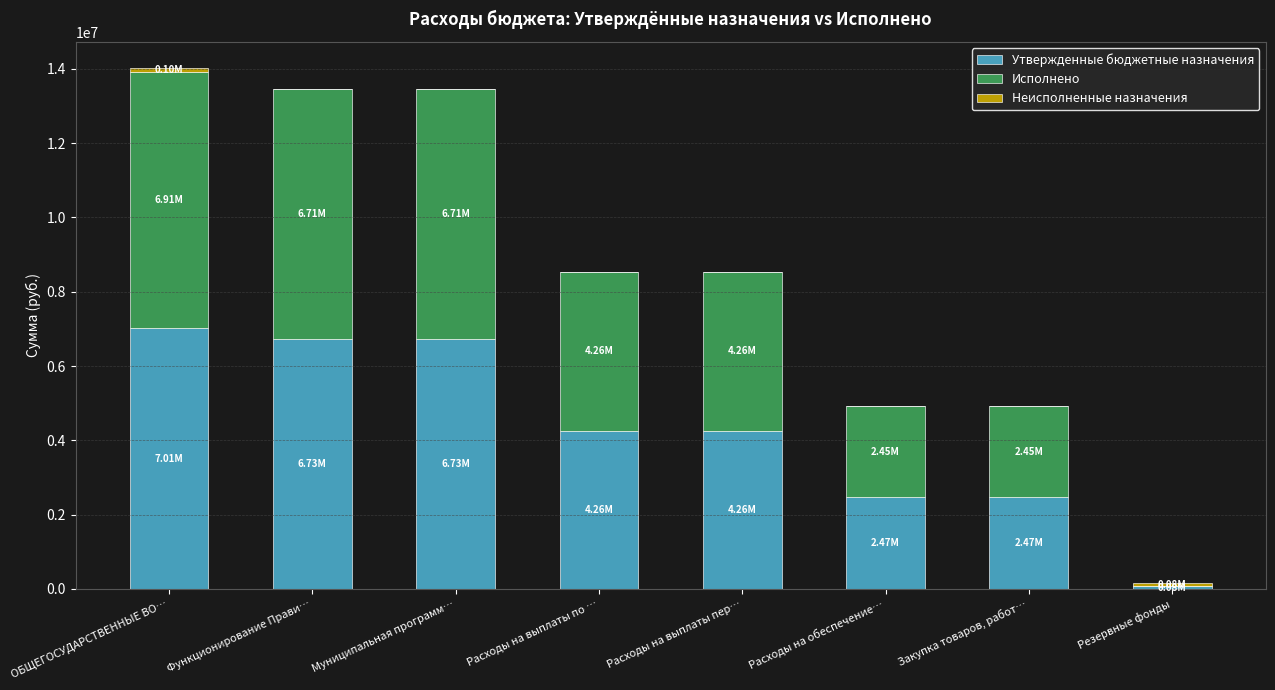

Does the chart contain stacked bars?

Yes